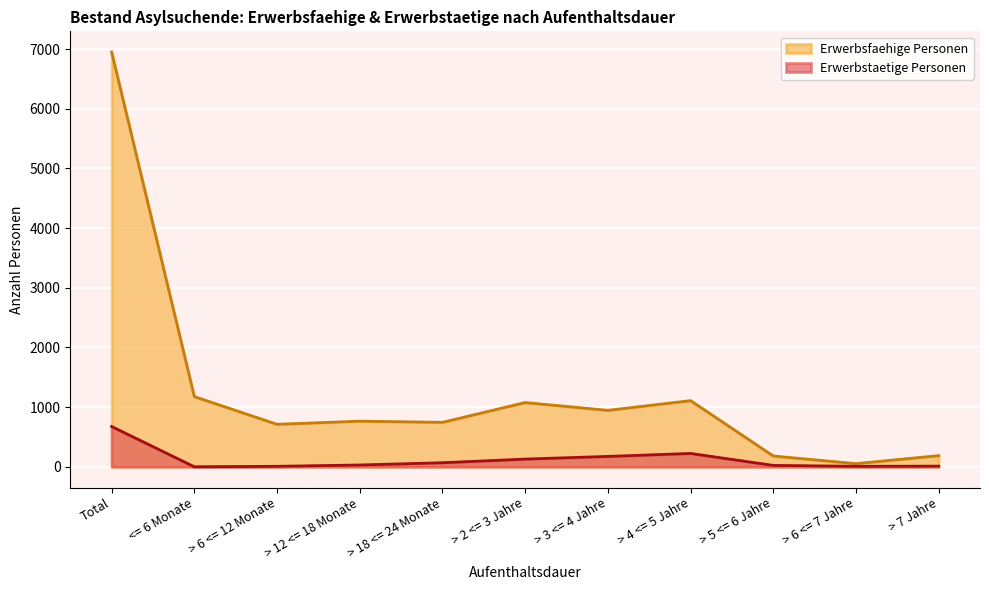

What is the difference between the maximum and second lowest values in the Erwerbstaetige Personen series?

667